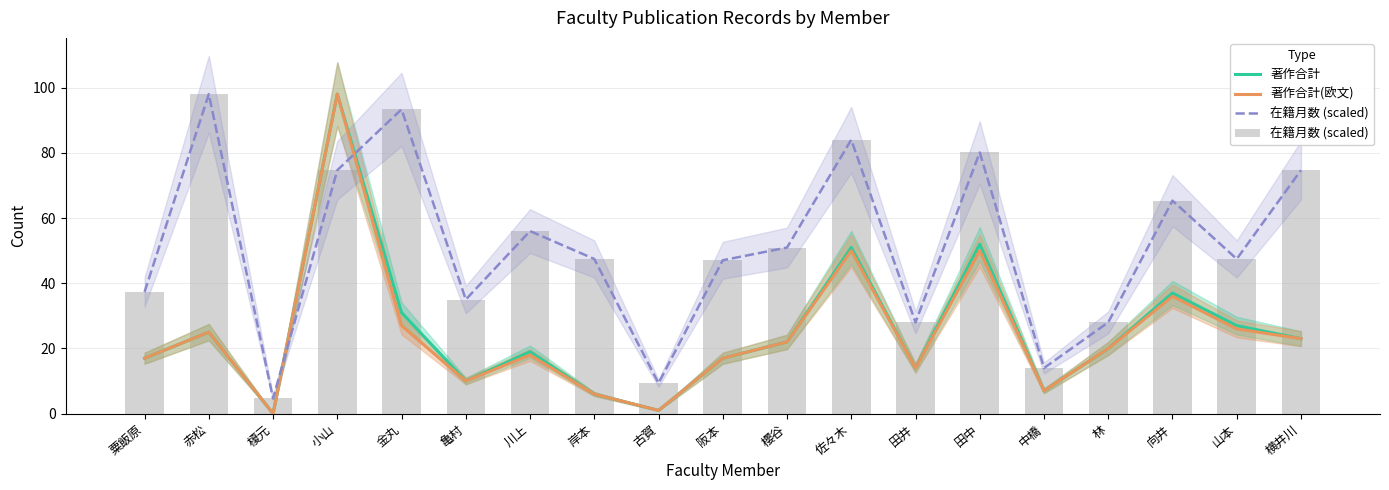

How many groups of bars are there?

19